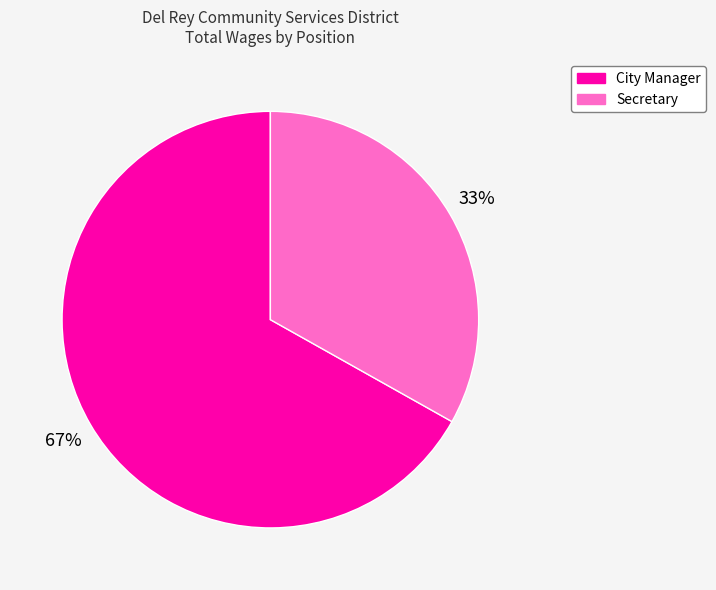

To the nearest percent, what is the combined percentage of City Manager and Secretary?

100%